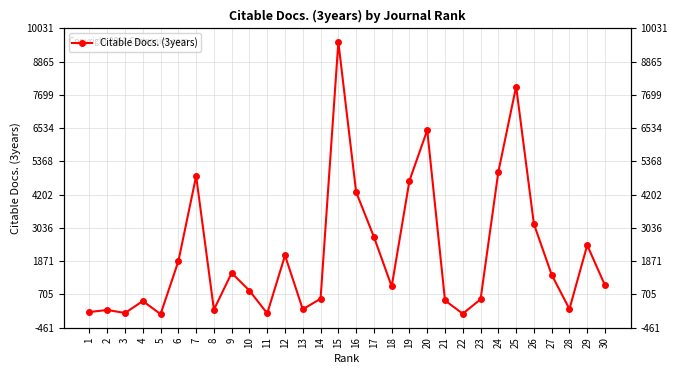

The value at 24 is 5000. True or false?

True